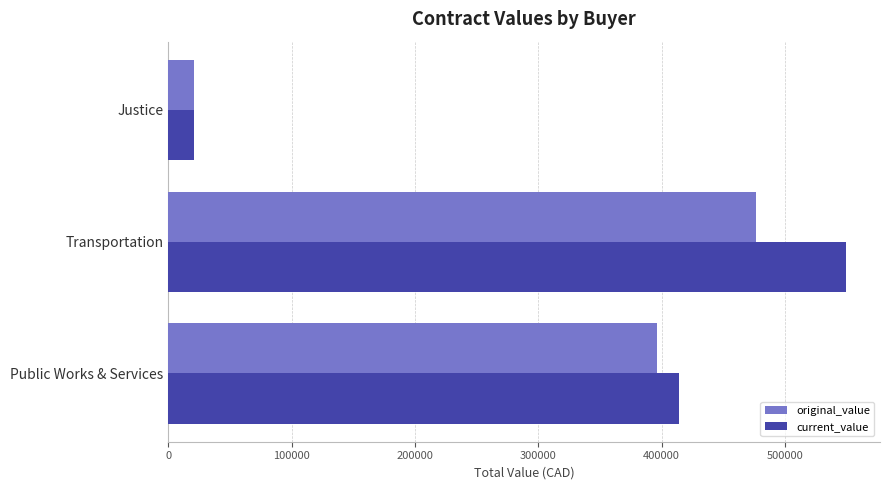

Which series has the largest range (max minus min)?

current_value